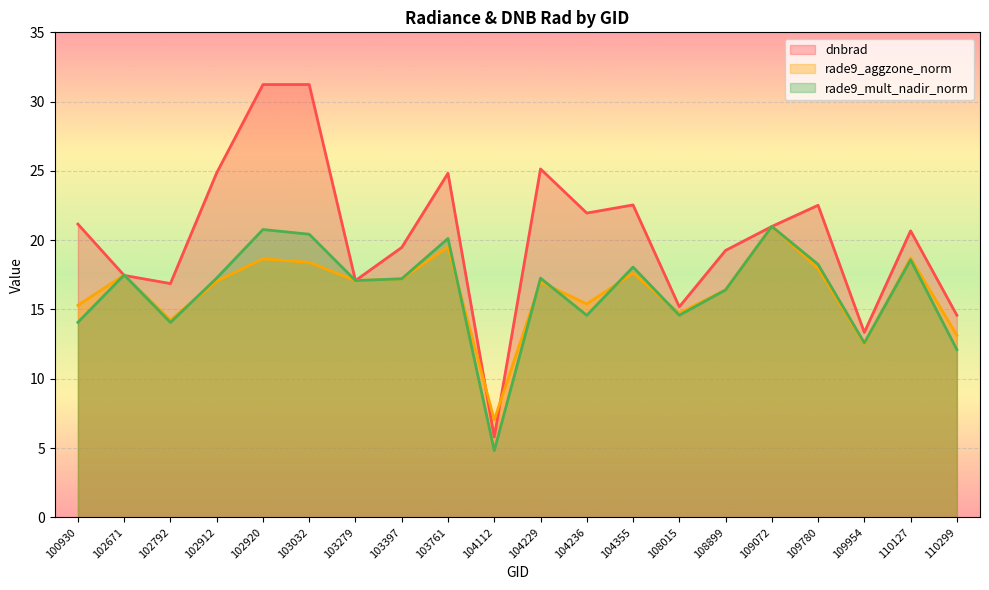

How many lines are shown in the chart?

3